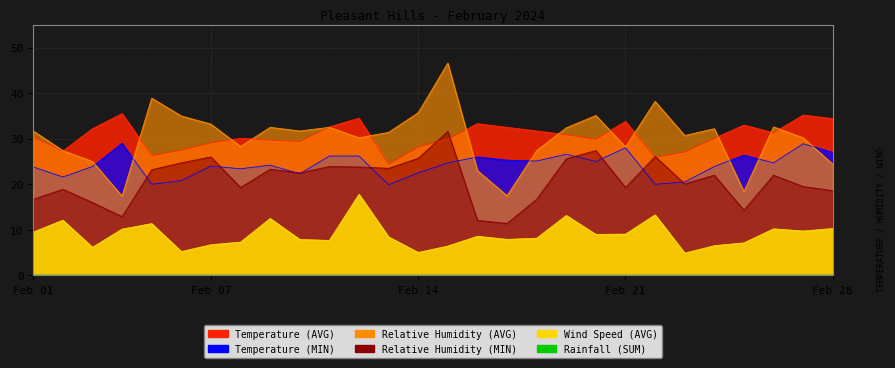

Between 08/02 and 20/02, which is larger?

20/02